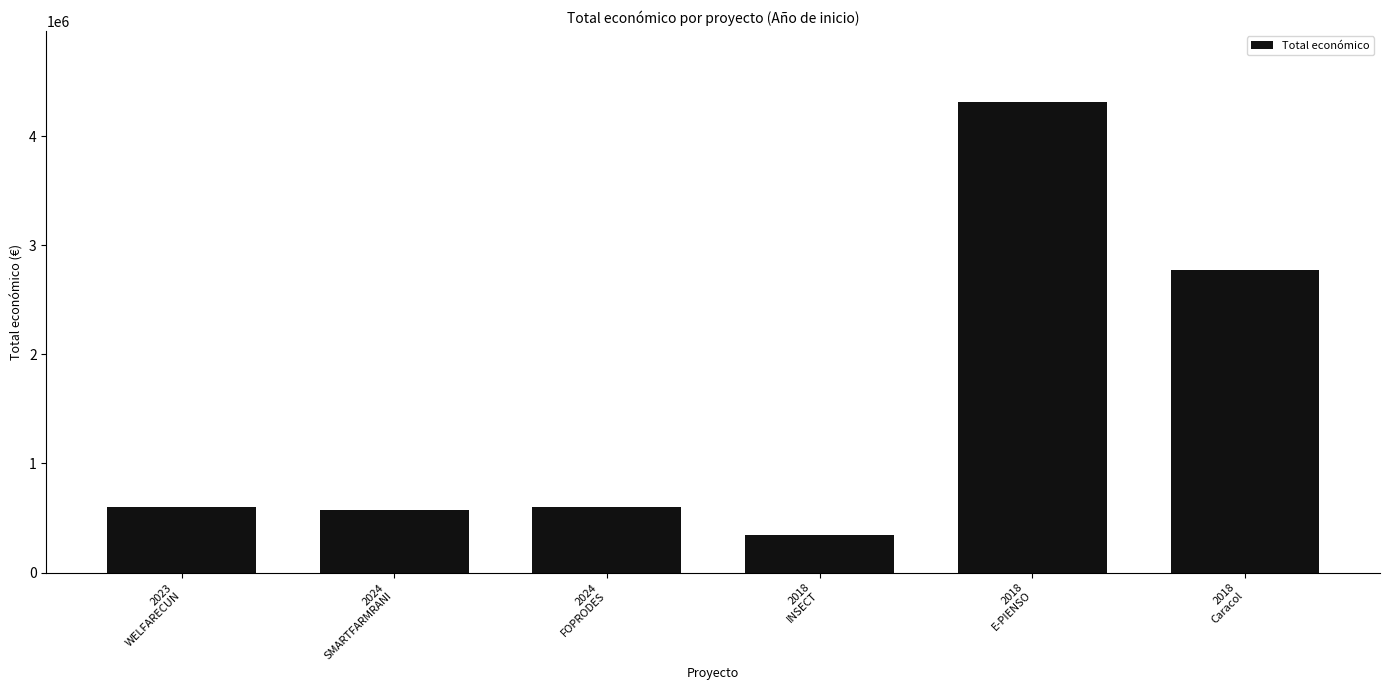

Between 2018
Caracol and 2024
FOPRODES, which is larger?

2018
Caracol